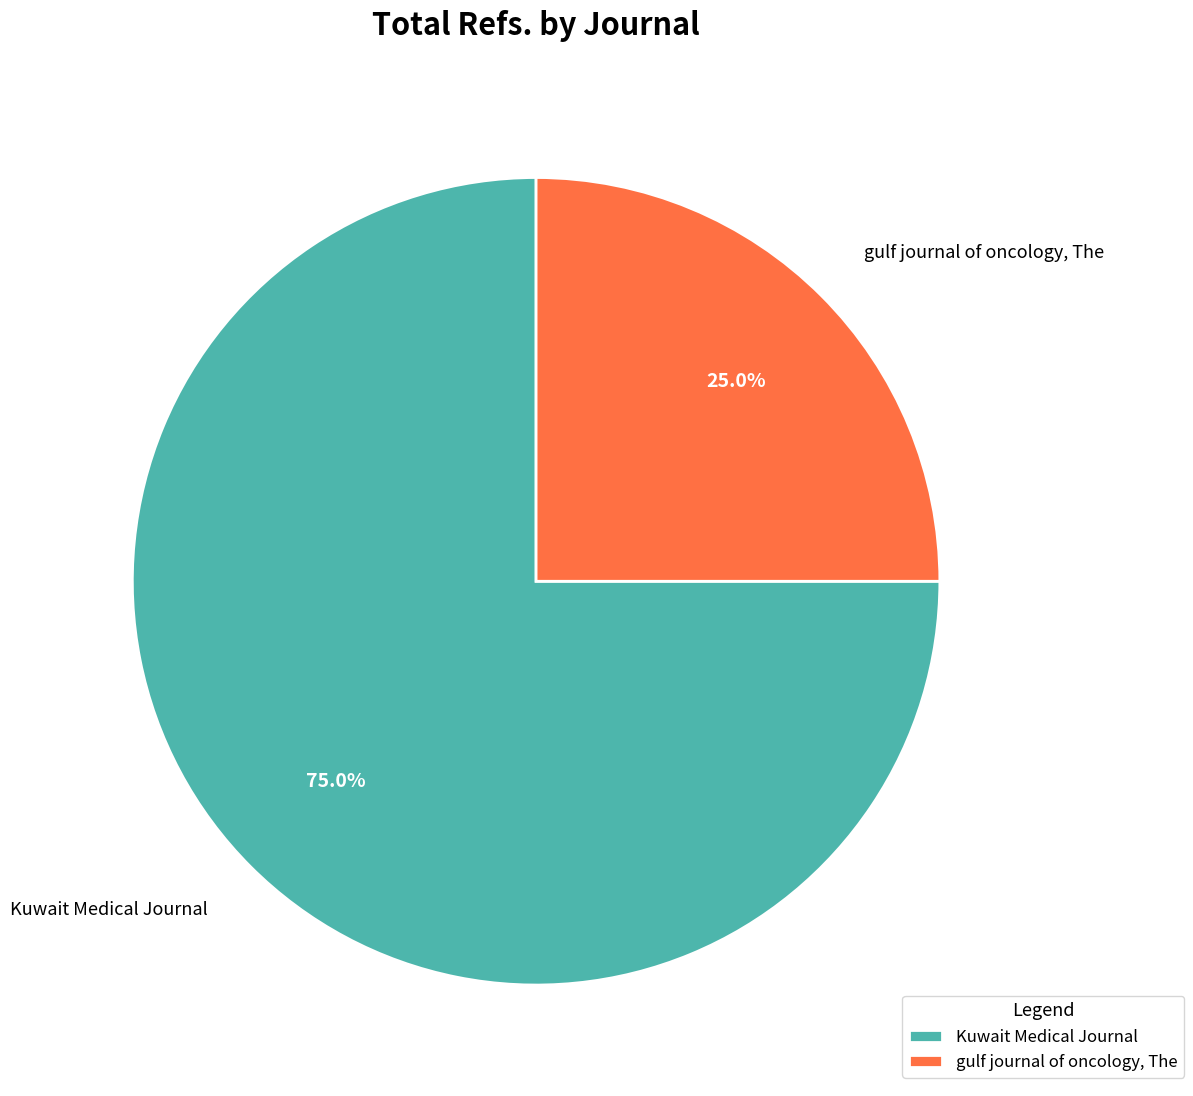

Count the number of slices in the pie.

2